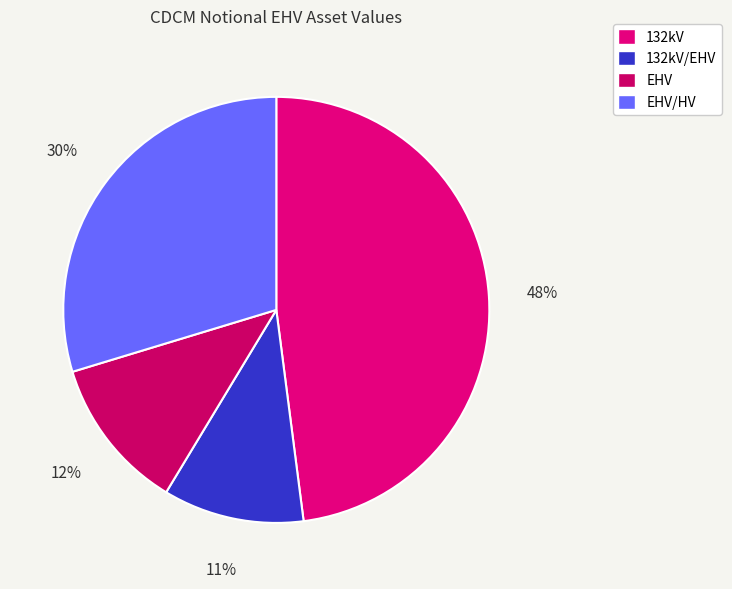

Is the sum of 132kV and 132kV/EHV greater than half?

Yes